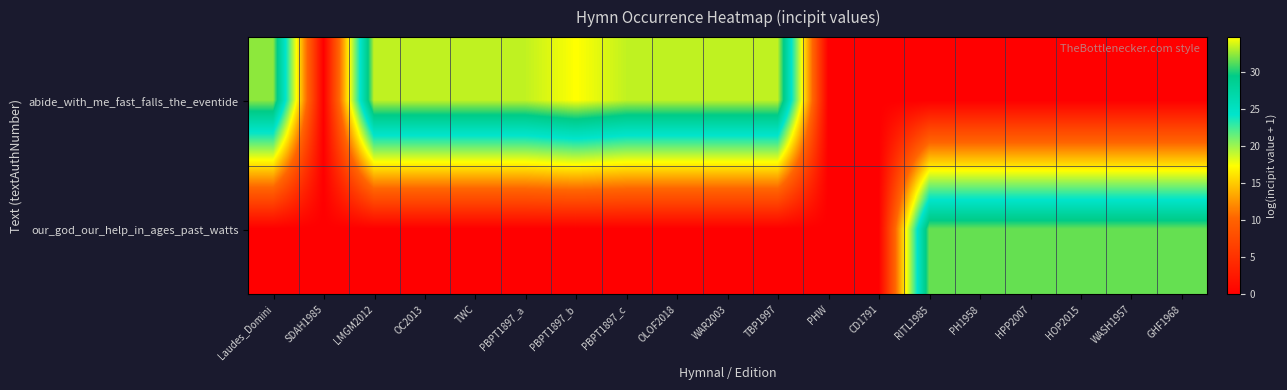

Which series has the largest total across all categories?

abide_with_me_fast_falls_the_eventide